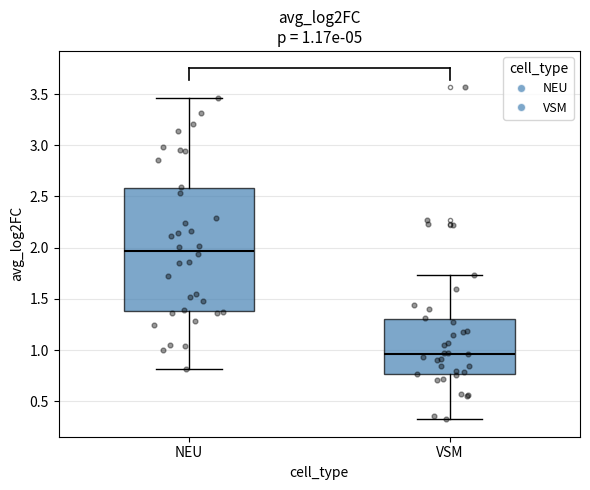

Which box has the highest median line?

NEU